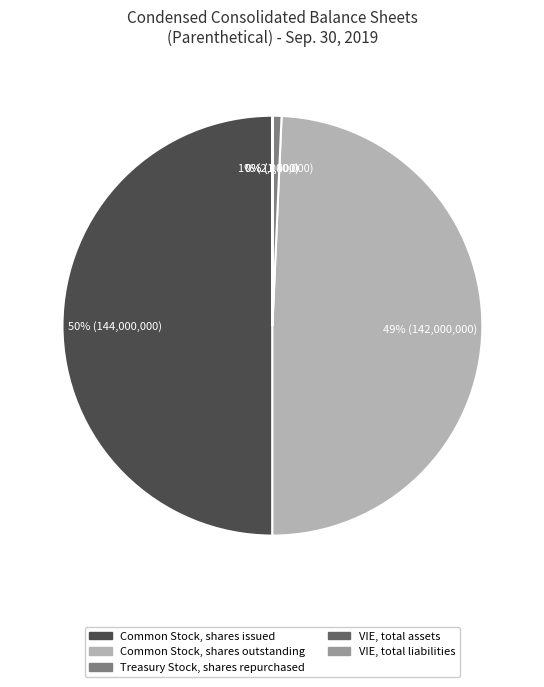

Which slice is the largest?

Common Stock, shares issued